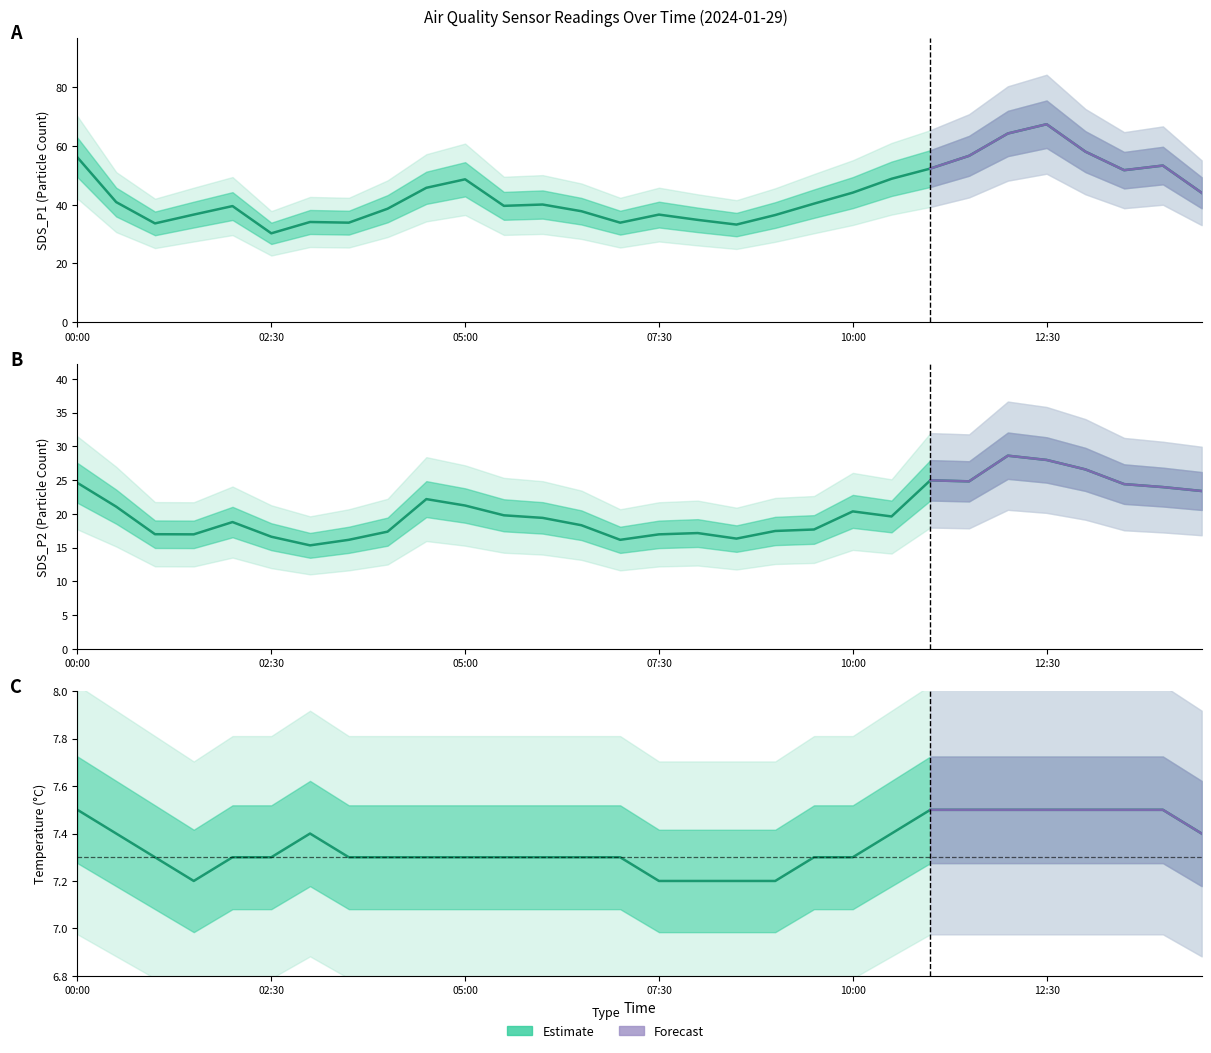

What is the difference between the maximum and minimum values in the SDS_P1 series?

37.2